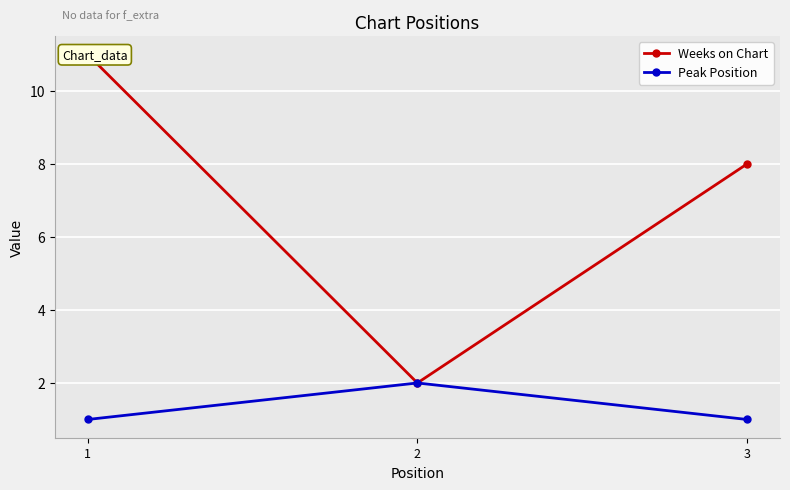

At which label does Weeks on Chart reach its minimum?

2